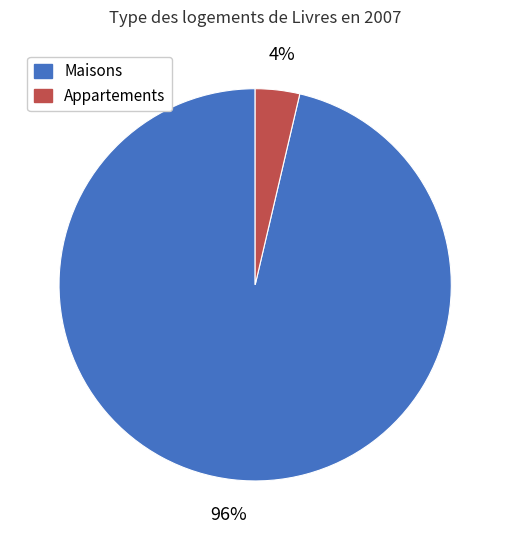

To the nearest percent, what is the average slice percentage?

50%